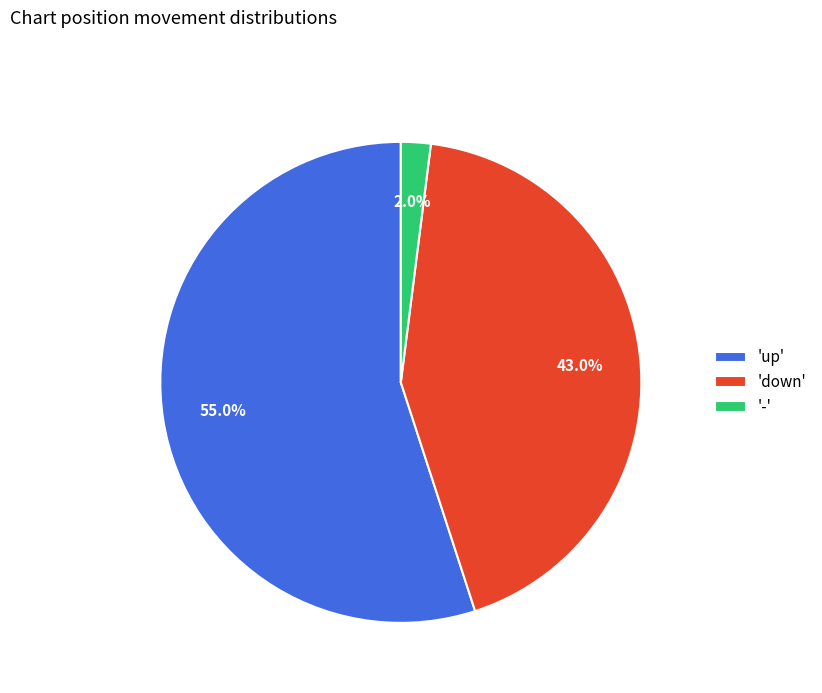

Which category has the biggest portion of the pie?

'up'